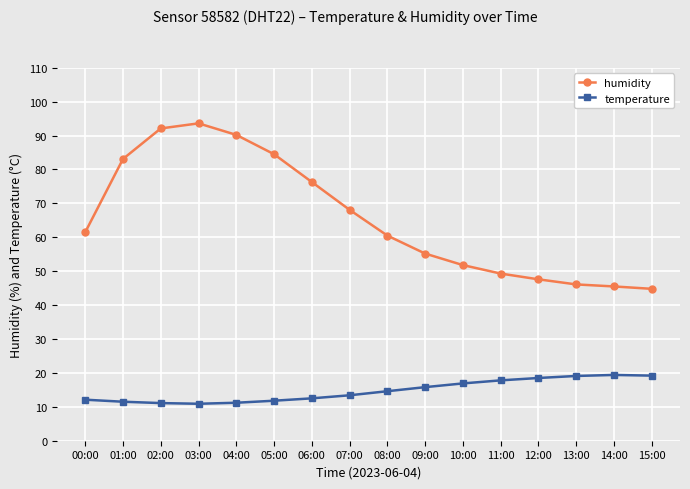

What is the average value of the temperature series?

14.7